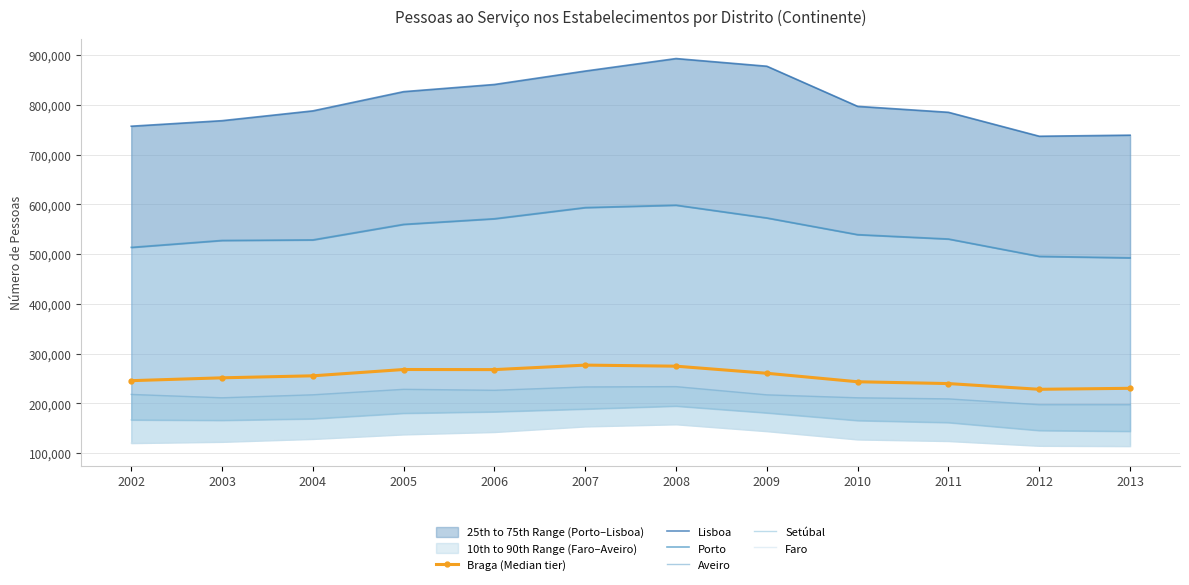

True or false: Porto has a value of 257054 at 2004.

False